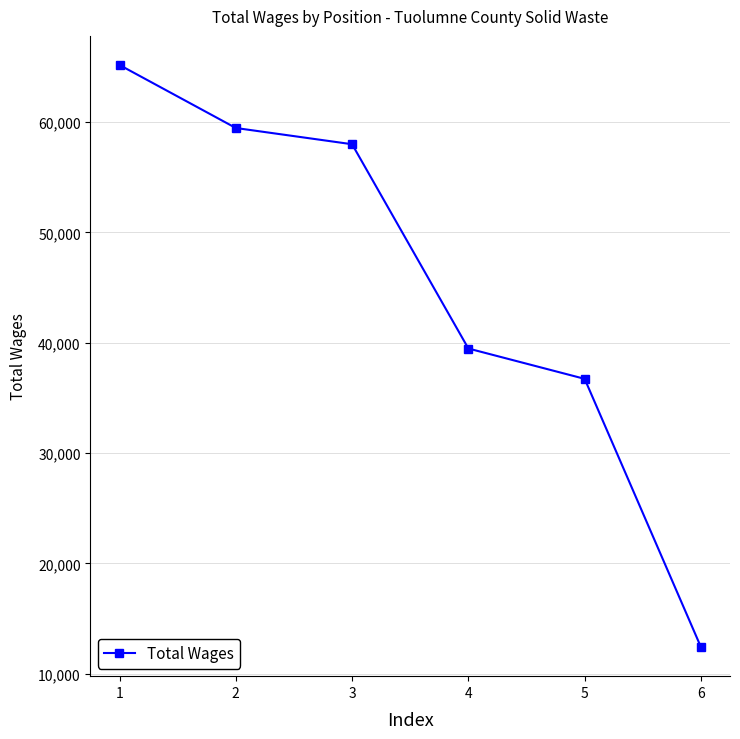

Reading left to right, transcribe all the data shown in this chart.

65175	59464	57991	39473	36722	12408